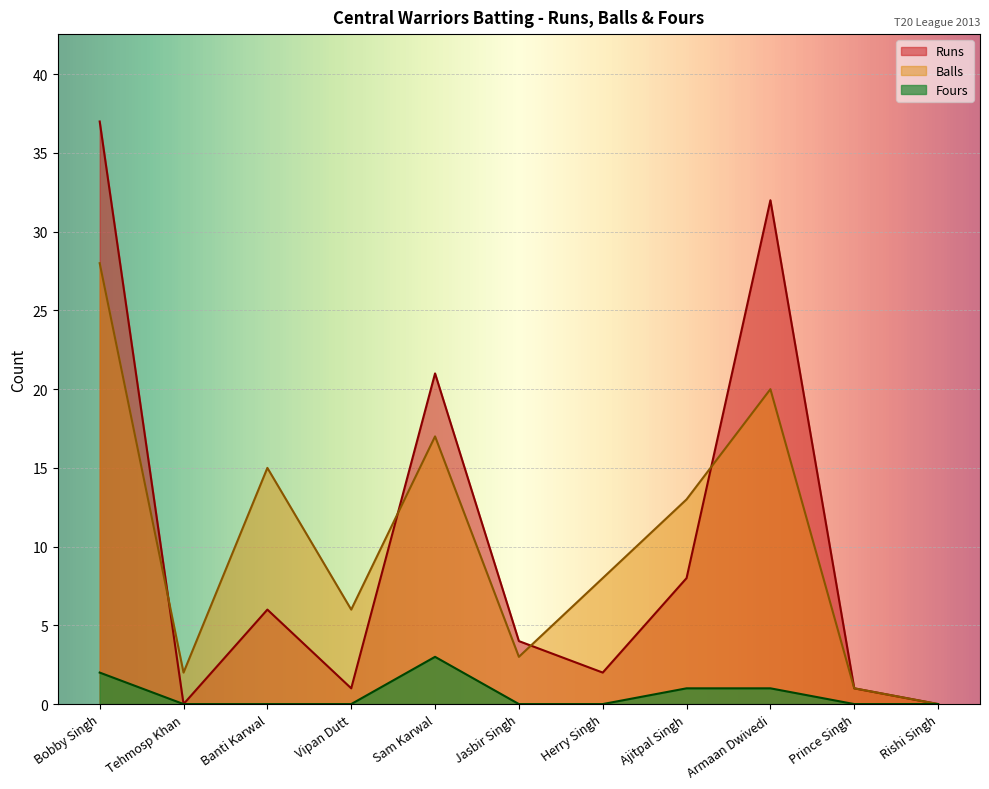

True or false: Fours has more than 2 points higher than both neighbors.

False